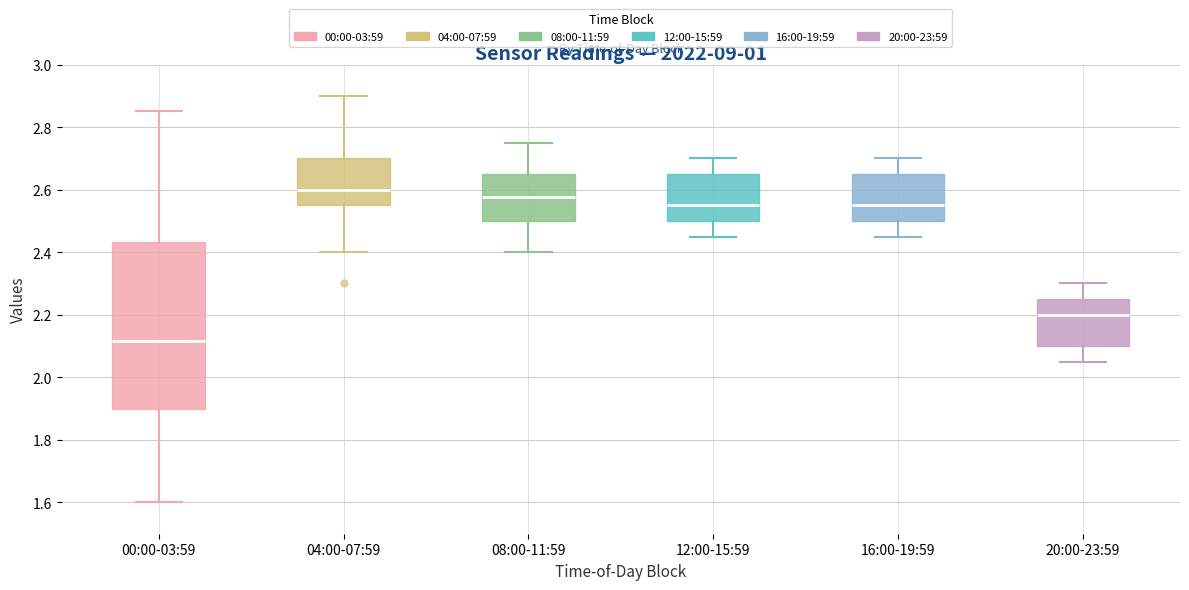

Which box has the highest median line?

04:00-07:59